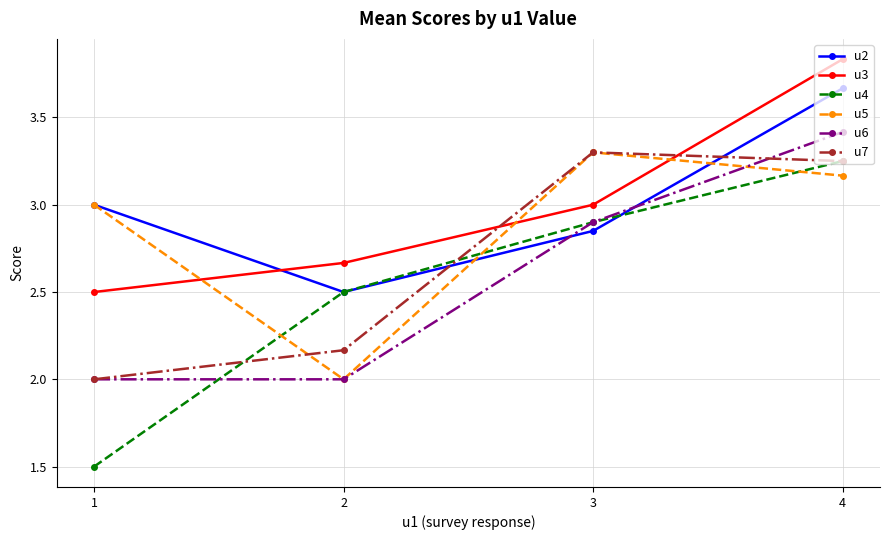

List the labels in order of u4 value, smallest first.

1, 2, 3, 4